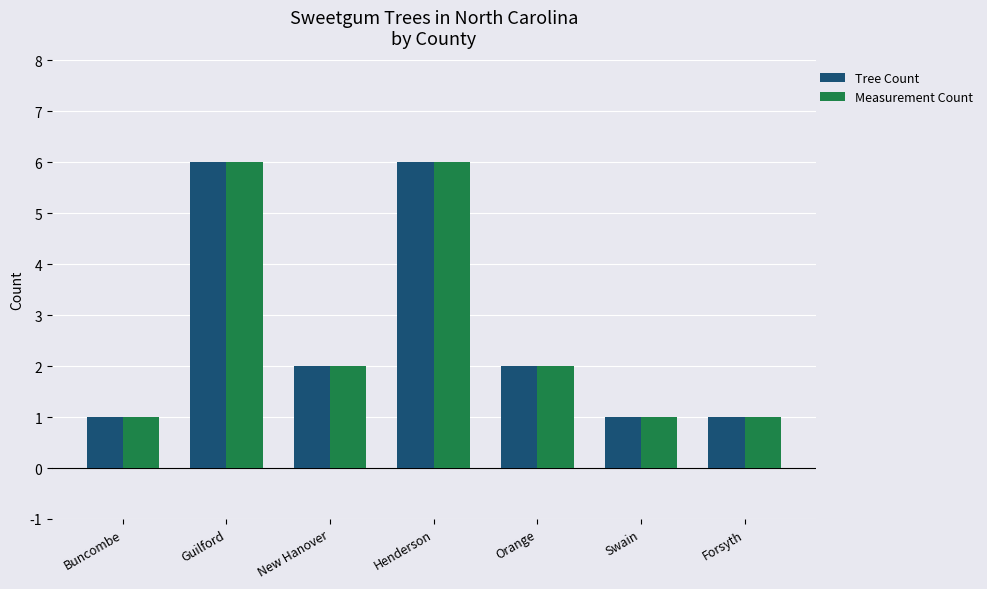

What is the maximum value for Measurement Count?

6